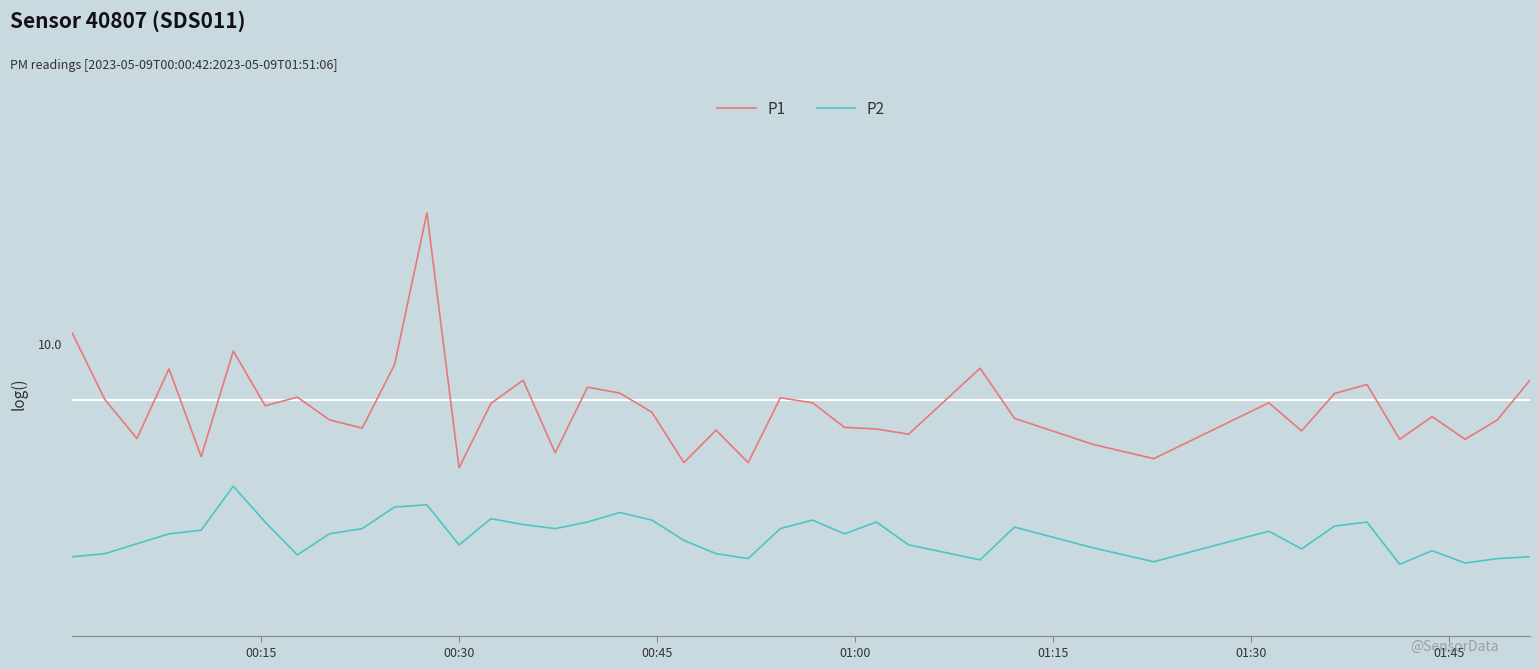

What are all the series names shown in the legend?

P1, P2